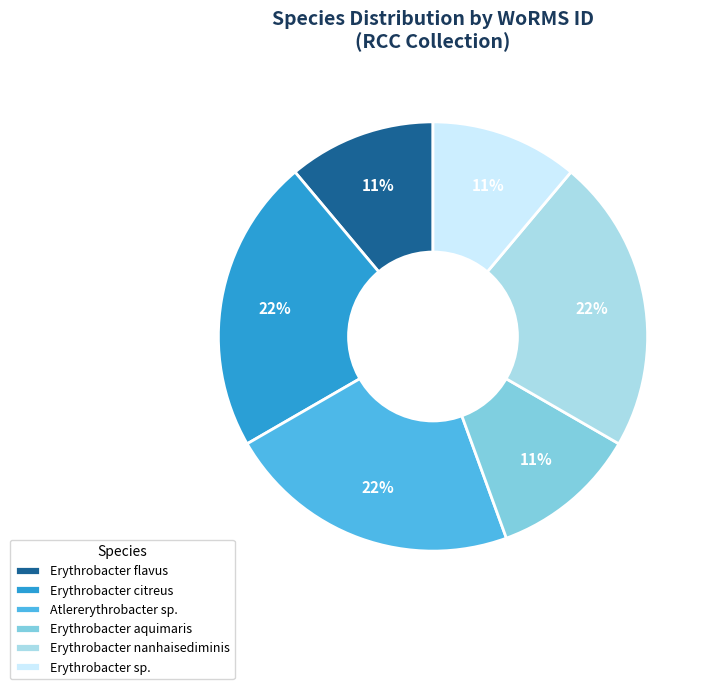

To the nearest percent, what portion does Erythrobacter aquimaris represent?

11%